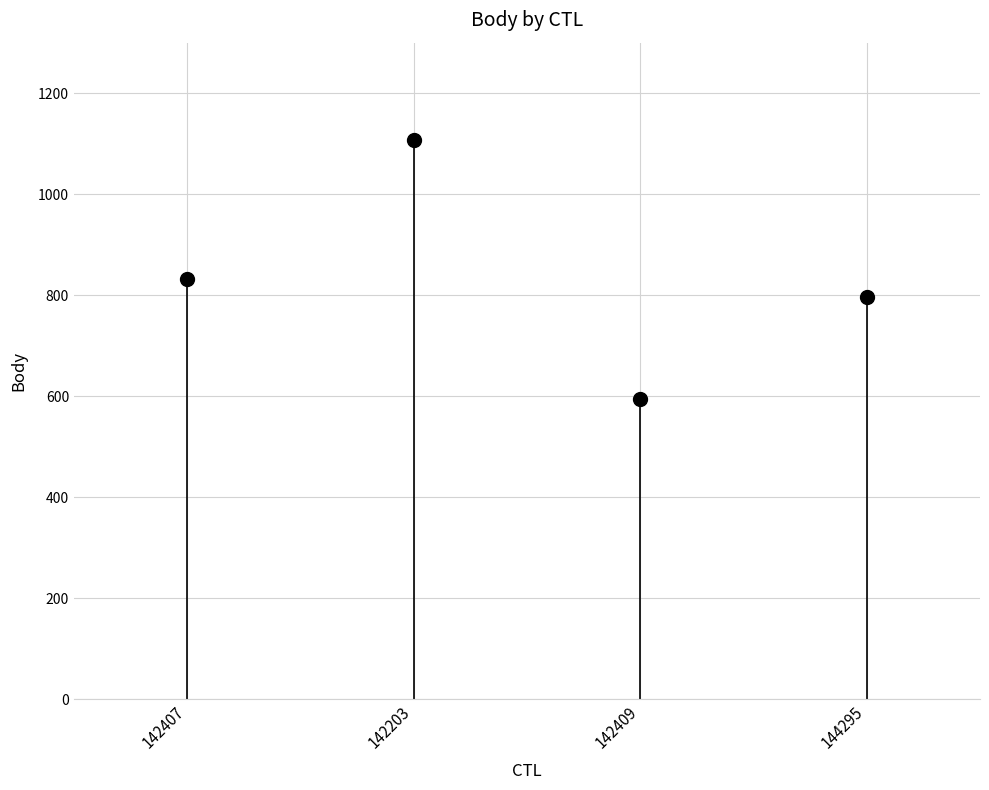

Reading right to left, what are all the values shown in this chart?

797	594	1108	831